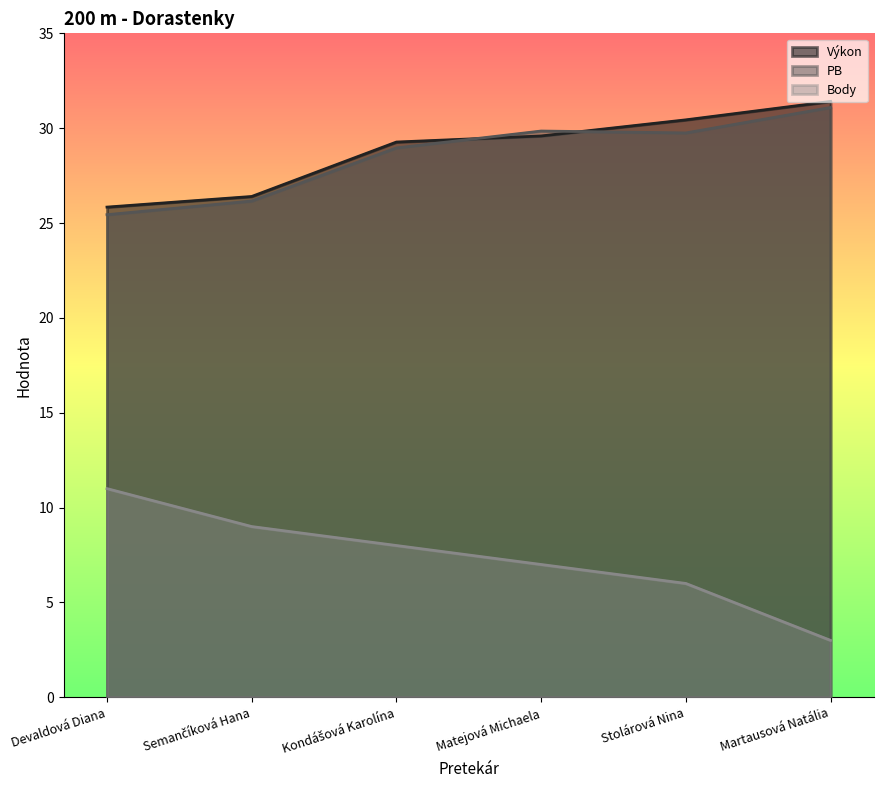

How many times do PB and Výkon cross each other?

2